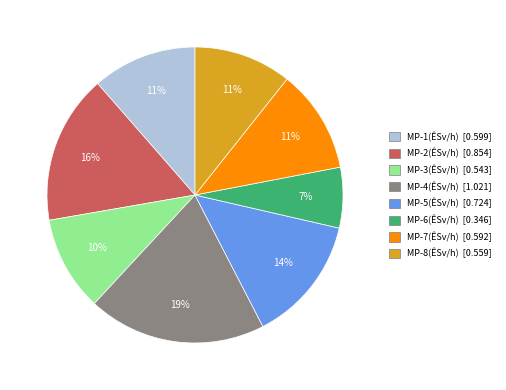

The MP-4(ÊSv/h) [1.021] slice represents 28% of the pie. True or false?

False